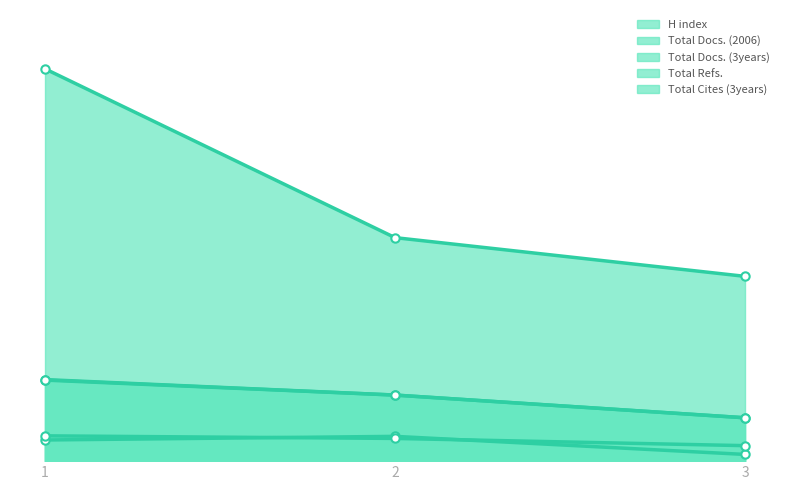

Which series changed the most between 1 and 3?

Total Refs.